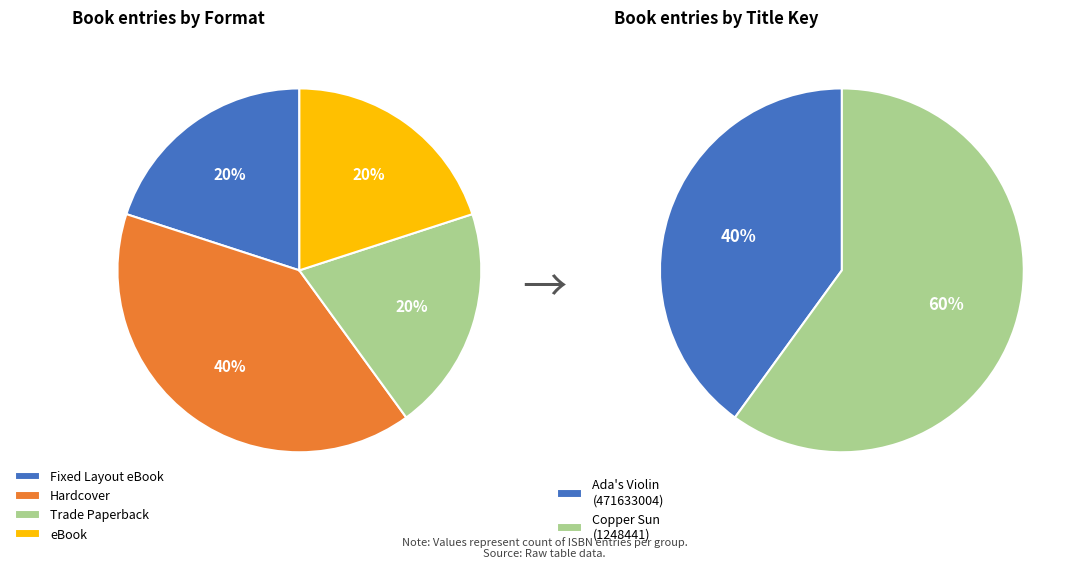

Does 9781416953487 represent more than half of the total?

No